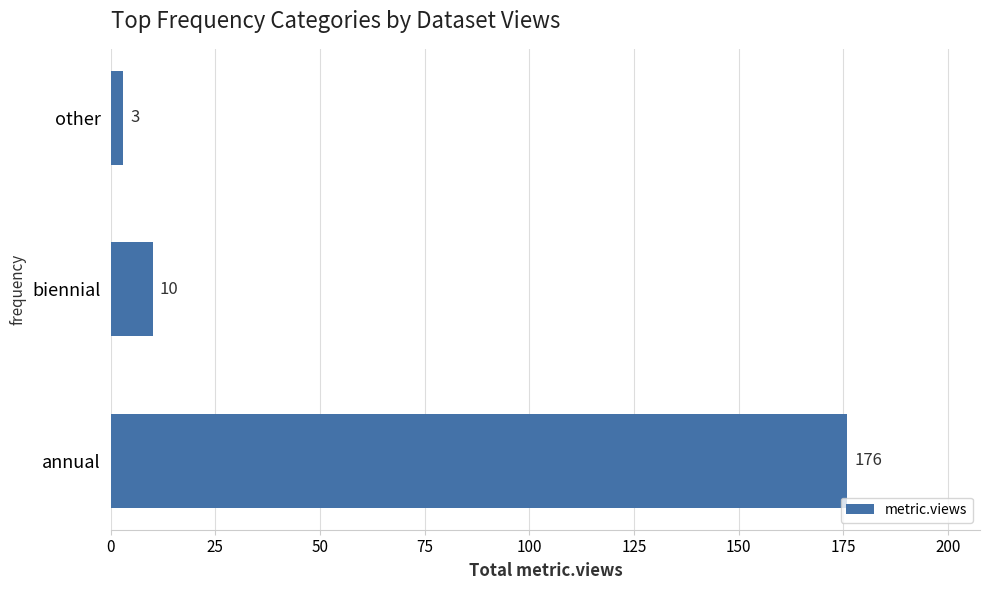

Reading bottom to top, transcribe all the data shown in this chart.

annual=176	biennial=10	other=3